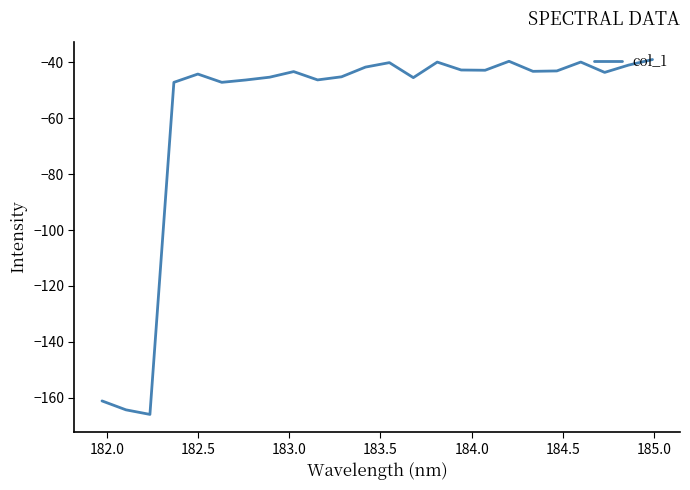

What is the greatest value displayed?

-38.9